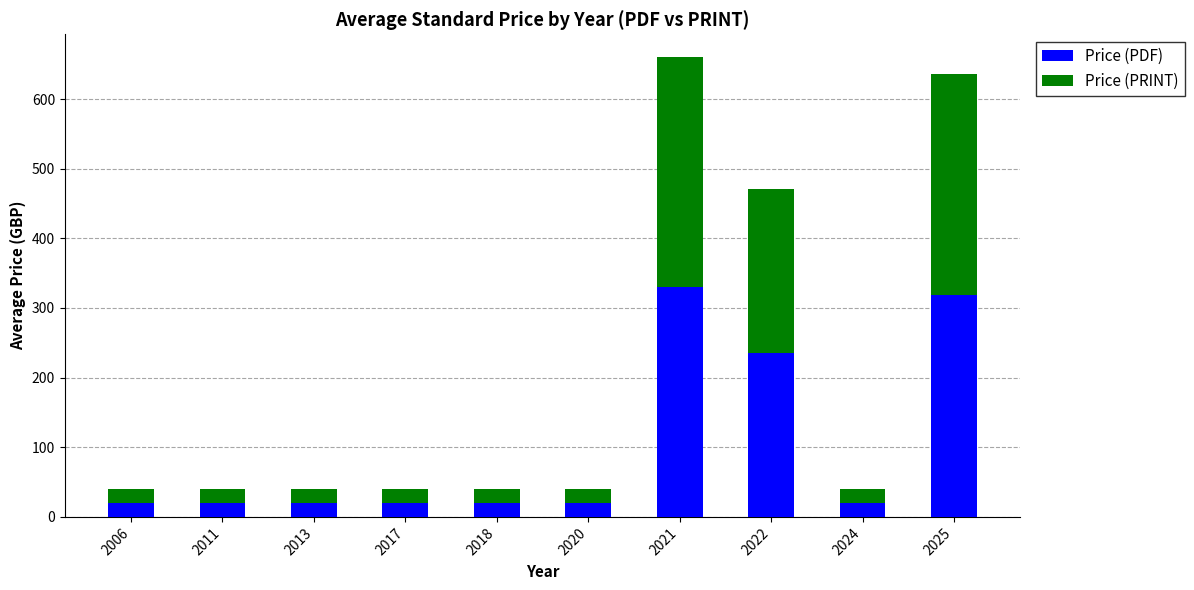

What is the sum of all Price (PDF) values?

1023.2